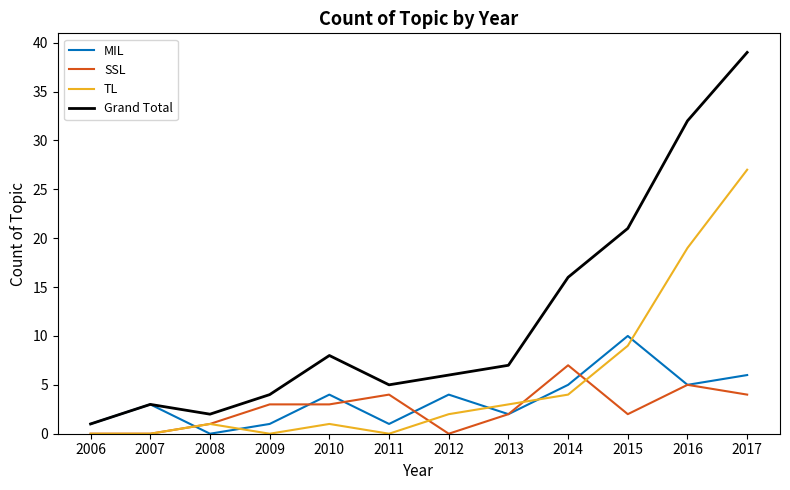

What is the difference between the maximum and second lowest values in the SSL series?

7